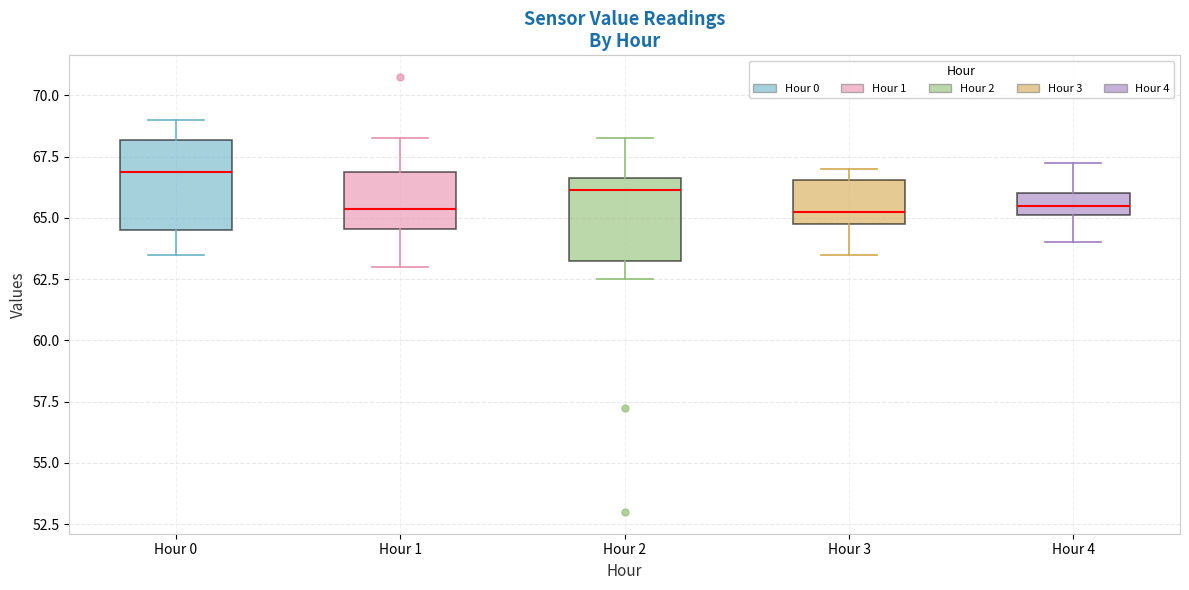

Reading left to right, read every box against the y-axis: the position of its median line, the range the box covers, and the ends of its whiskers. The values are not printed on the chart, so give them approximately, as read against the axis.

Hour 0: median 67.0, box 64.5 to 68.0, whiskers 63.5 to 69.0
Hour 1: median 65.5, box 64.5 to 67.0, whiskers 63.0 to 68.5
Hour 2: median 66.0, box 63.5 to 66.5, whiskers 62.5 to 68.5
Hour 3: median 65.5, box 65.0 to 66.5, whiskers 63.5 to 67.0
Hour 4: median 65.5, box 65.0 to 66.0, whiskers 64.0 to 67.5